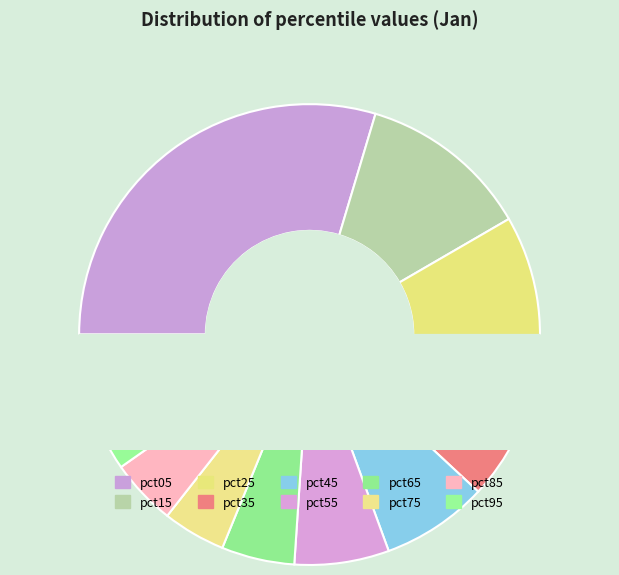

To the nearest percent, what percentage of the pie is pct95?

10%